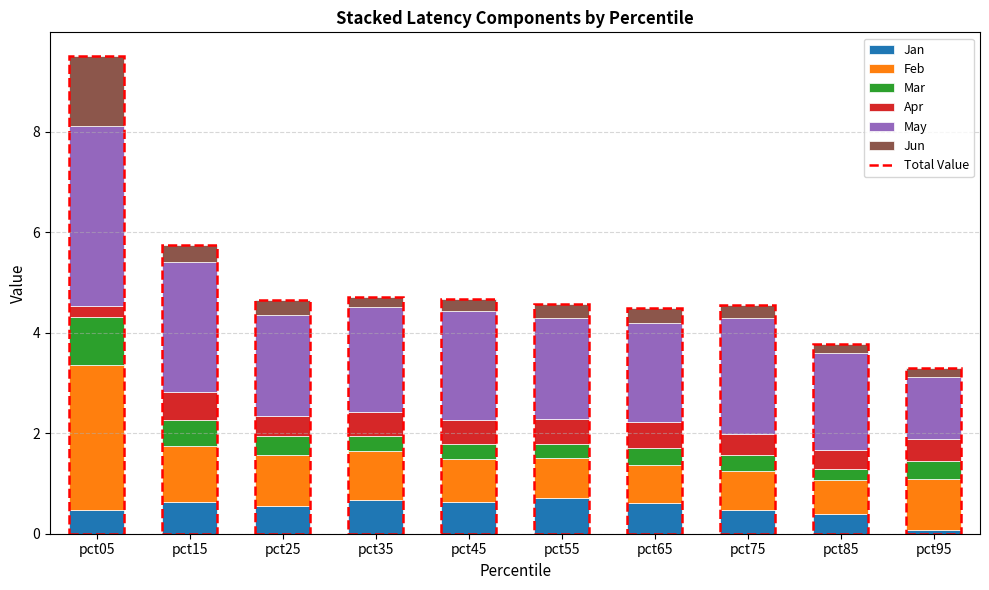

At which category is the sum across all series the highest?

pct05